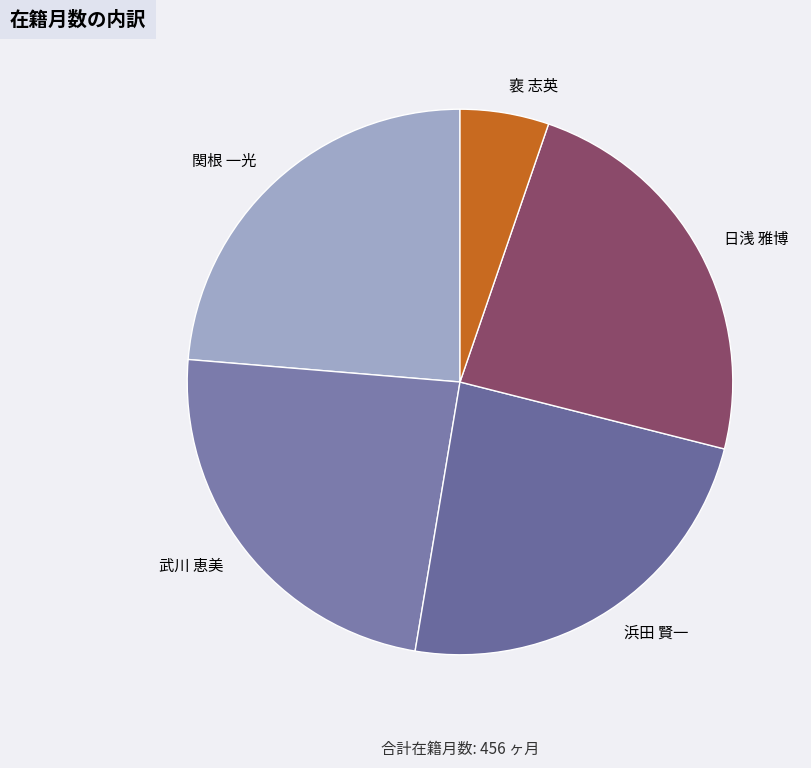

Combined, do 武川 恵美 and 裵 志英 account for over 50%?

No